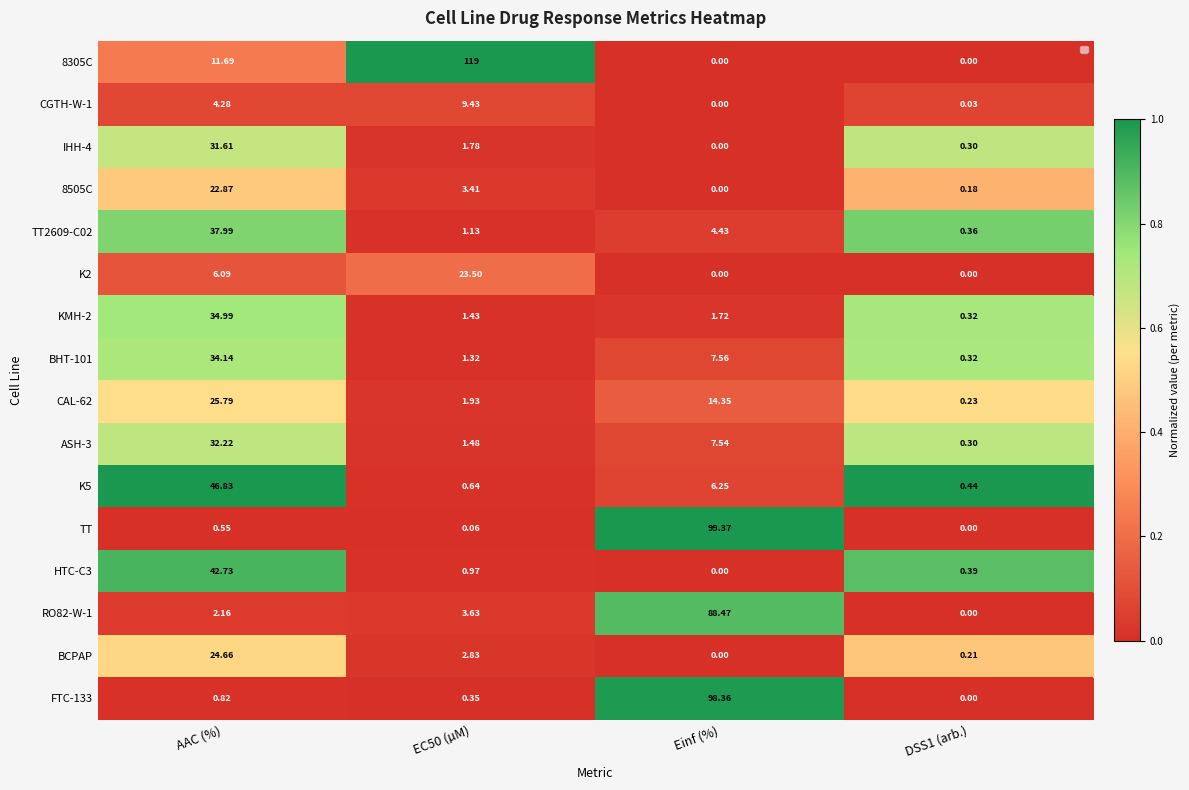

At which label is TT closest to 49?

AAC (%)